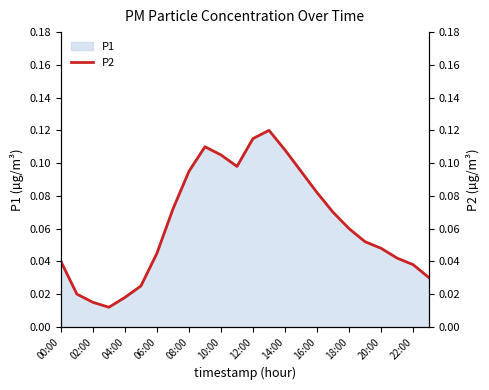

What is the difference between the maximum and second lowest values?

0.1